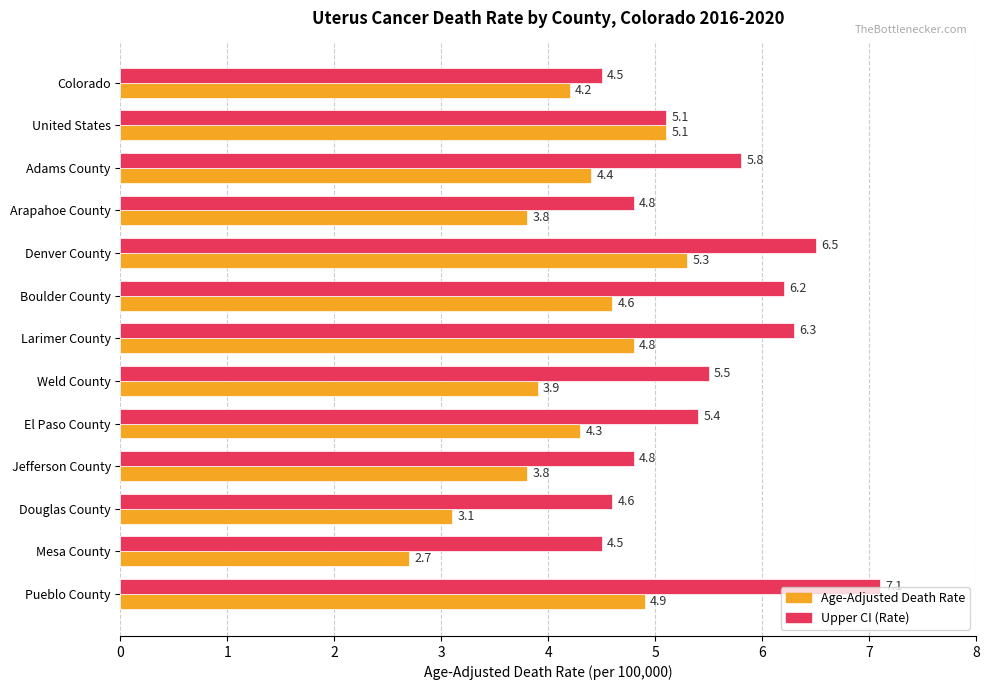

List the series in order of their overall mean, highest first.

Upper CI (Rate), Age-Adjusted Death Rate